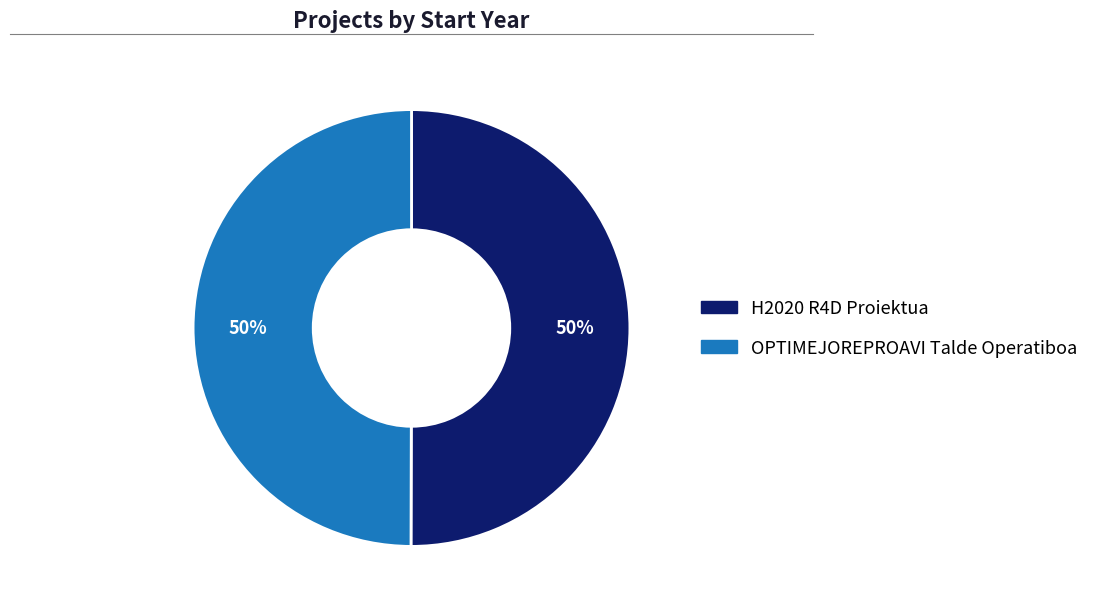

What is the ratio of the value at OPTIMEJOREPROAVI Talde Operatiboa to the value at H2020 R4D Proiektua?

1.0